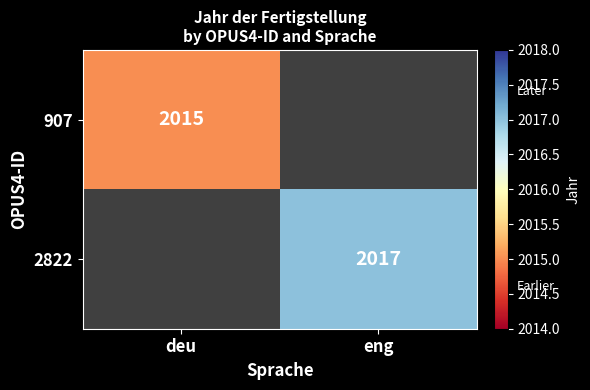

The 907 series shows 2015 at deu. True or false?

True